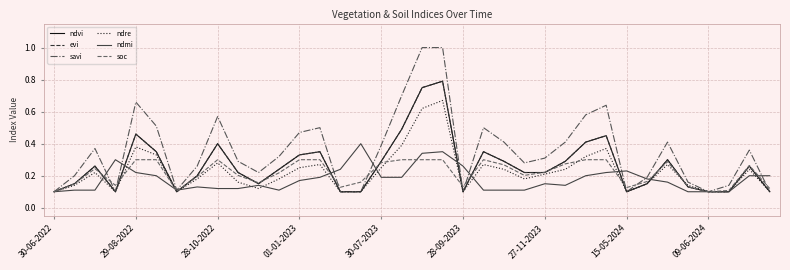

True or false: evi and savi intersect in this chart.

False